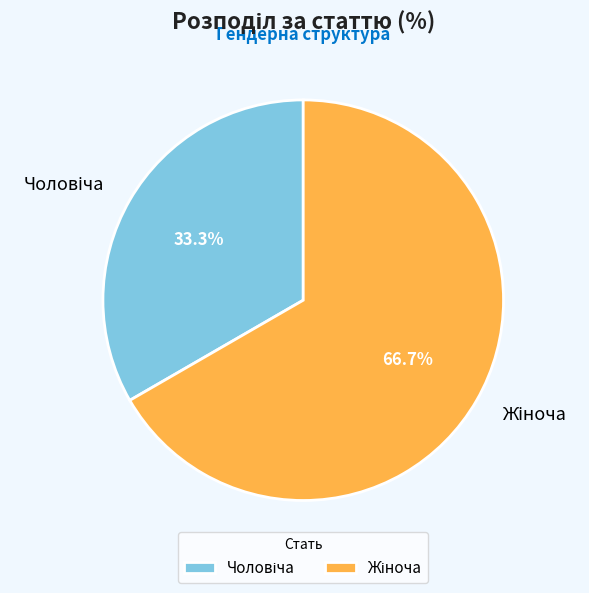

Is there a majority slice in this chart?

Yes